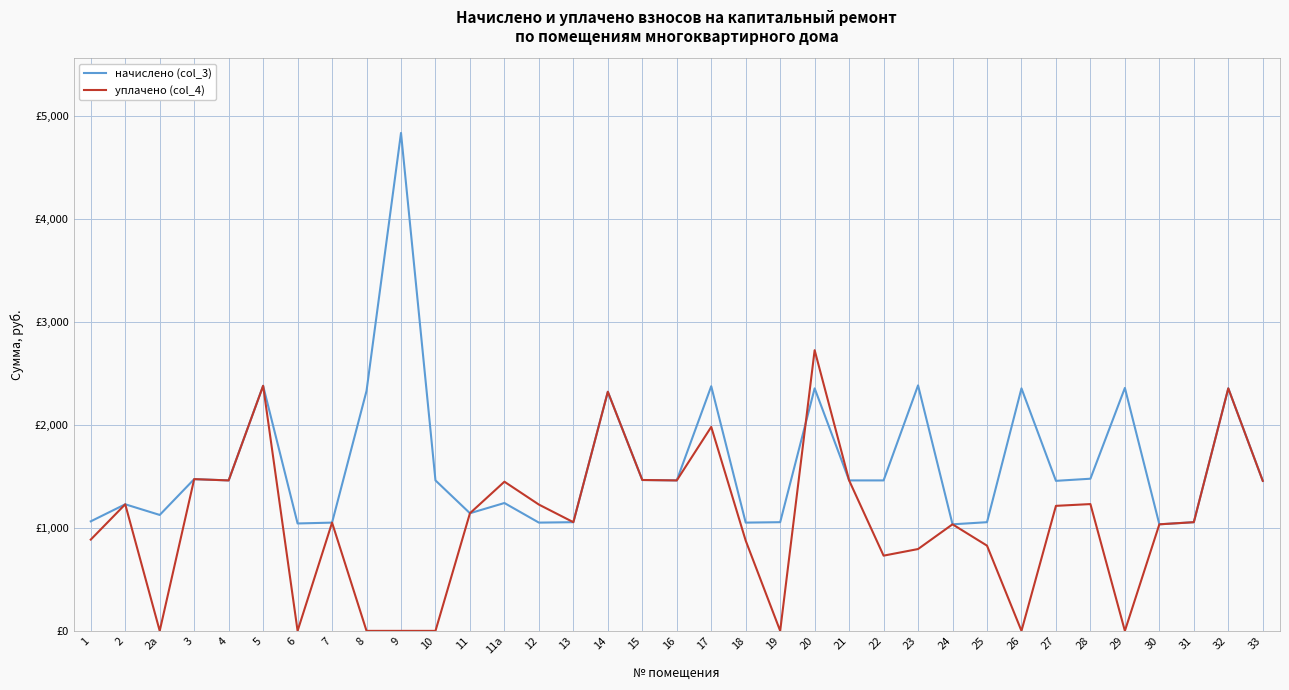

What is the difference between the maximum and minimum values in the начислено (col_3) series?

3801.5